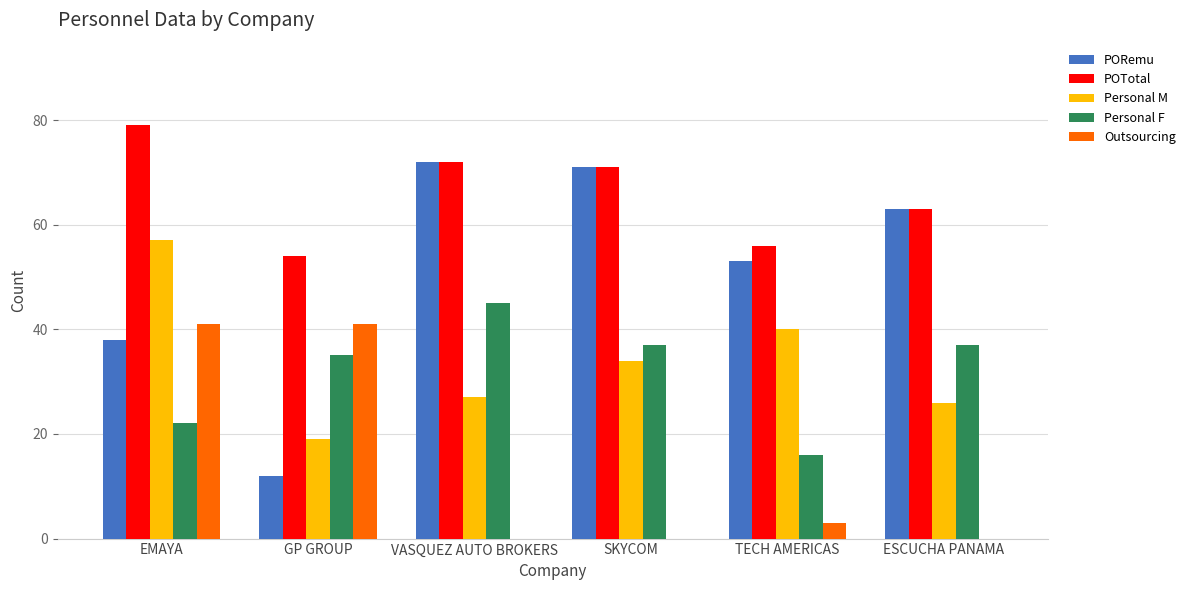

At which label is Outsourcing closest to 20?

TECH AMERICAS